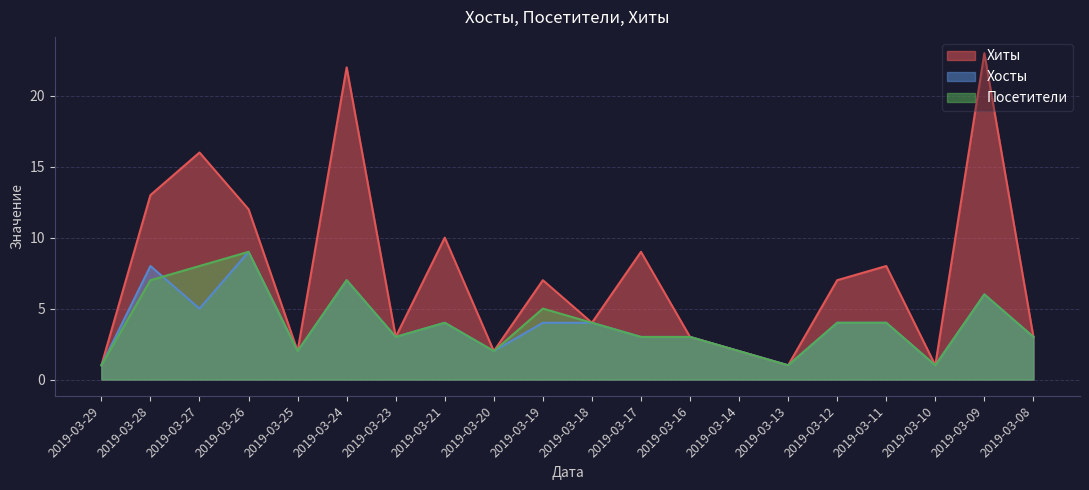

The Хосты series shows 7 at 2019-03-24. True or false?

True